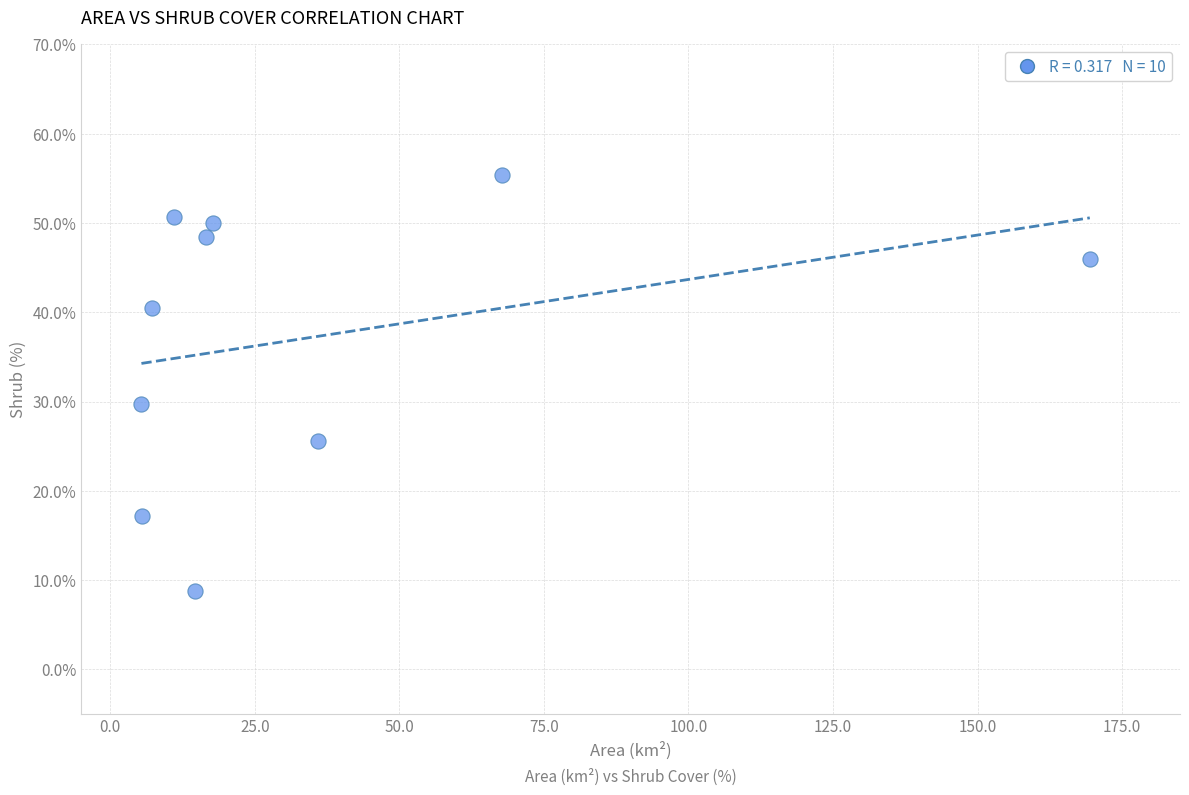

What is the range of X values (max minus min)?

164.0